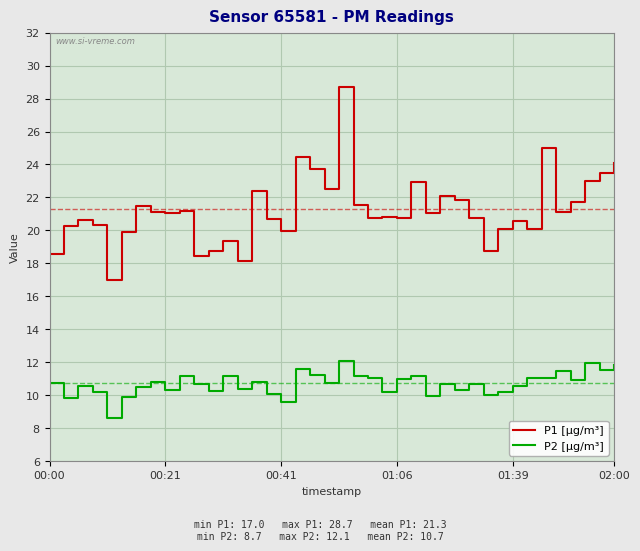

Which series has the largest range (max minus min)?

P1 [µg/m³]